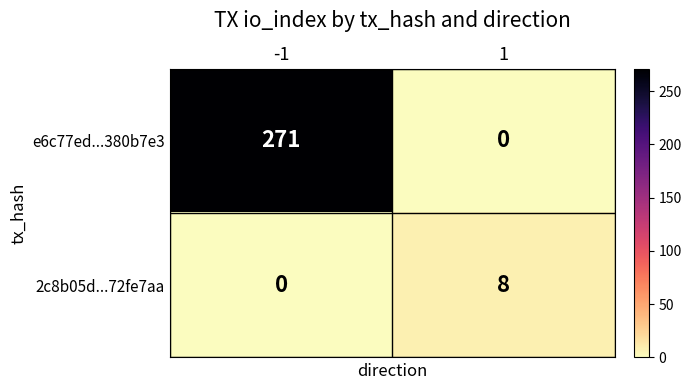

Which series has the widest spread of values?

e6c77ed...380b7e3